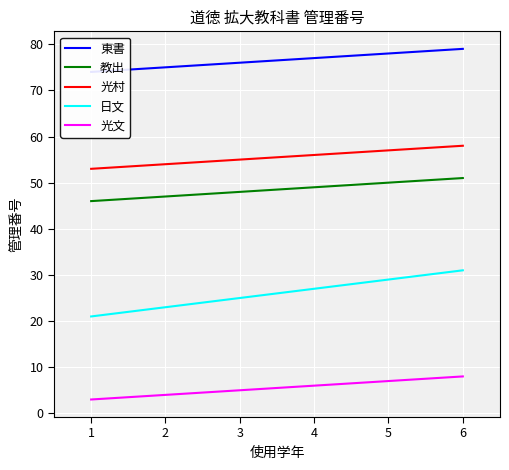

Which category has the lowest value in the 光文 series?

1